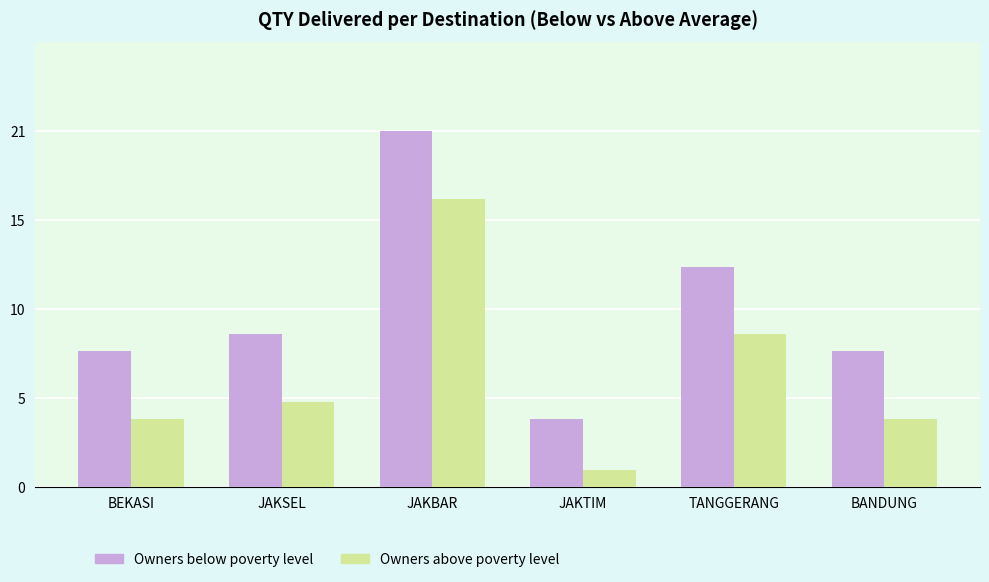

What is the difference between the Owners above poverty level values at TANGGERANG and BEKASI?

5